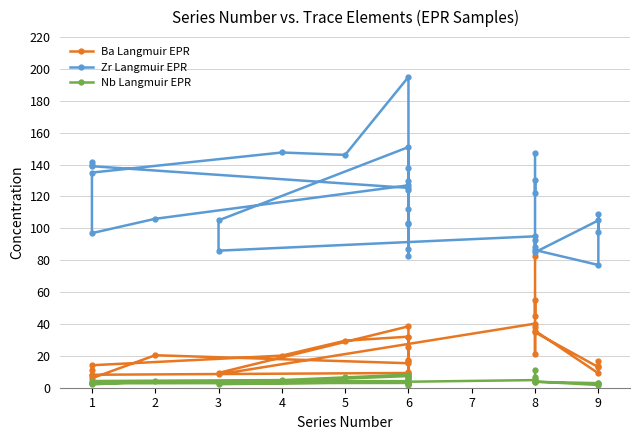

Reading left to right, transcribe all the data shown in this chart.

Ba Langmuir EPR: 11.2	7.7	8.1	9.2	17.1	5.2	25.8	17.2	8.6	7.6	10.1	32.0	29.5	20.1	14.1	5.9	20.4	15.4	32.1	38.5	9.3	8.4	40.2	35.8	9.1	16.8	13.6	12.9	34.8	38.0	21.4	54.8	44.9	82.7
Zr Langmuir EPR: 141.5	140.0	139.0	125.4	130.0	87.0	138.0	112.0	82.5	103.0	103.5	195.0	146.1	147.6	135.0	97.0	106.0	127.0	124.0	151.0	105.0	86.0	95.0	86.4	77.0	109.0	98.0	105.0	85.0	93.0	88.3	130.4	122.0	147.0
Nb Langmuir EPR: 3.1	2.8	2.8	3.0	4.5	1.7	6.3	4.4	2.1	2.5	2.8	8.2	6.5	4.8	4.2	2.1	4.1	4.1	6.2	7.3	2.7	2.2	4.8	3.9	1.7	3.1	2.5	2.9	3.7	4.2	4.4	6.5	5.7	11.3